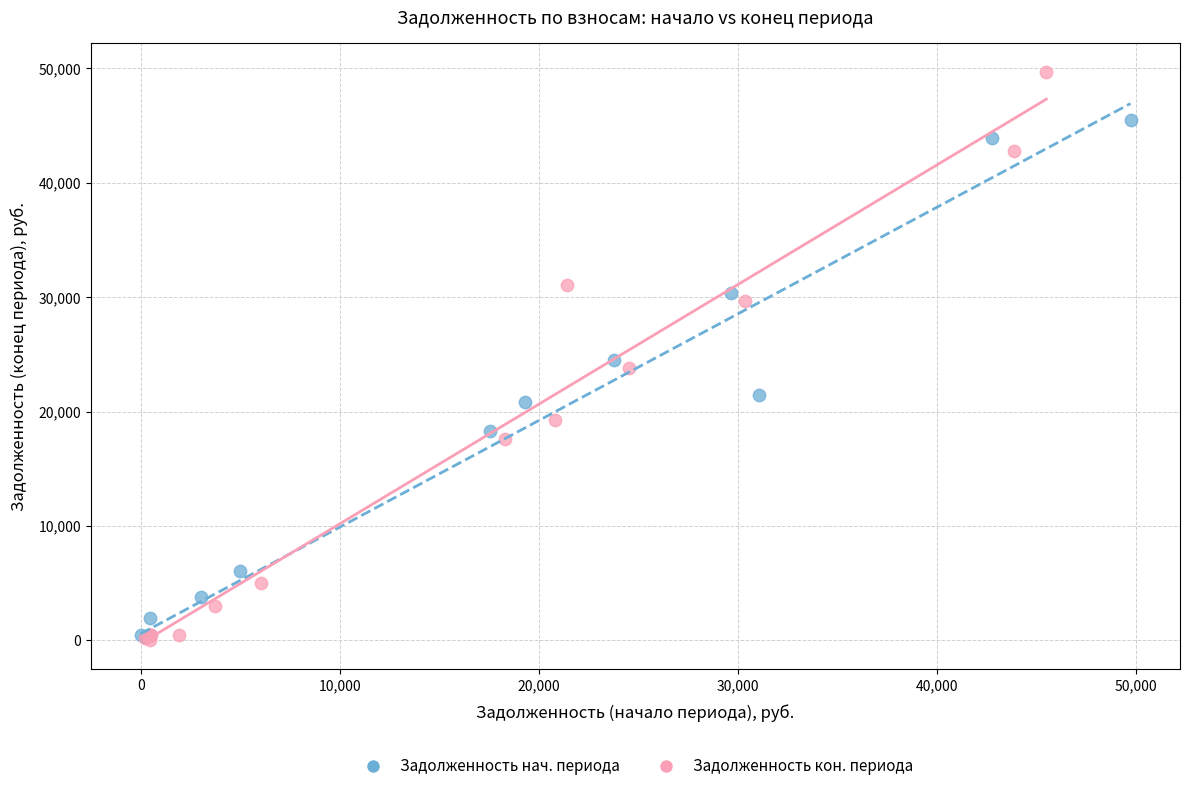

Which series has the largest Y range (max minus min)?

Задолженность кон. периода